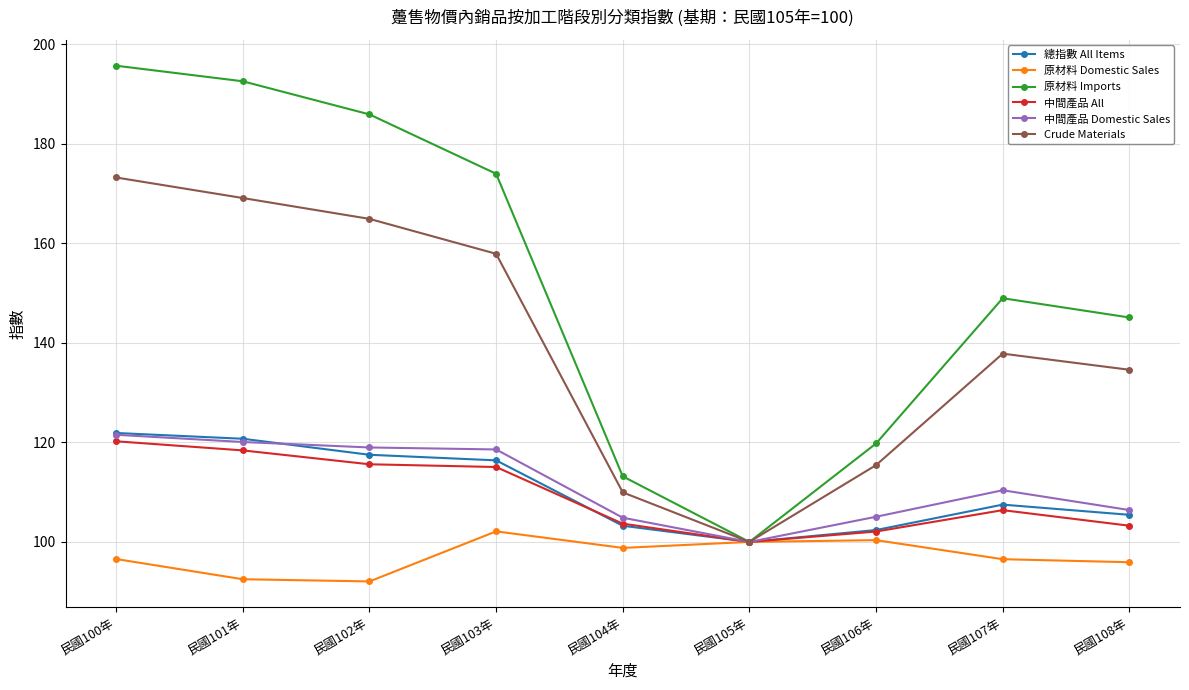

Is it true that 中間產品 Domestic Sales equals 204.4 at 民國101年?

False